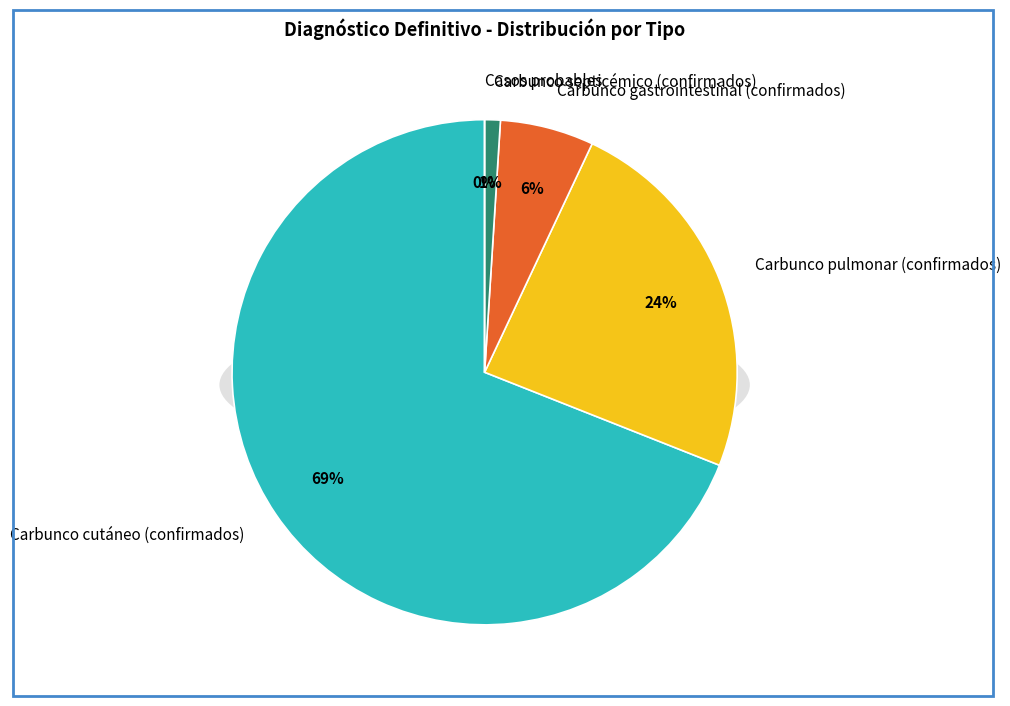

What percentage is the Carbunco septicémico (confirmados) slice, to the nearest percent?

1%